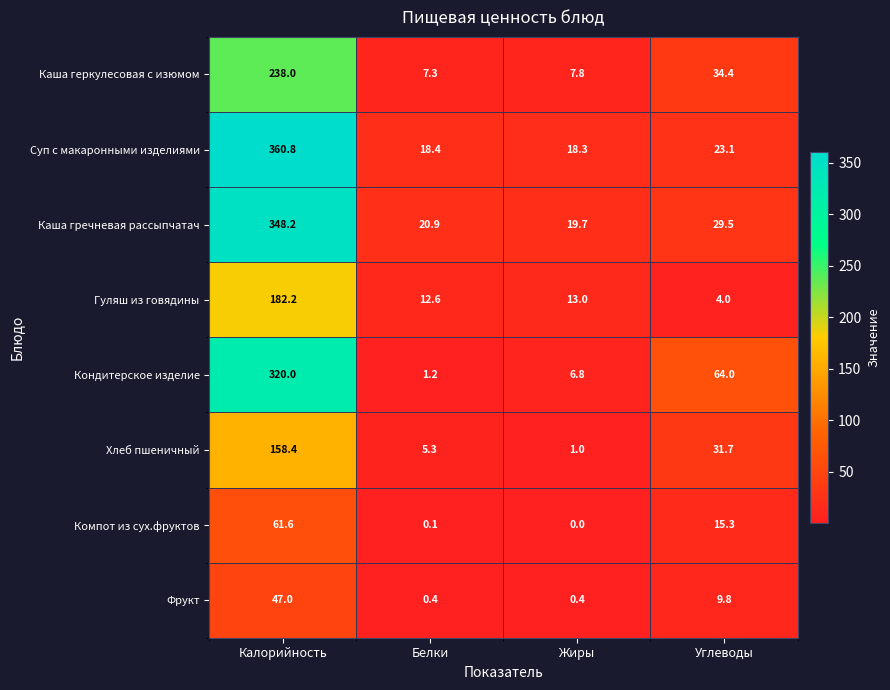

Which series has the largest range (max minus min)?

Суп с макаронными изделиями